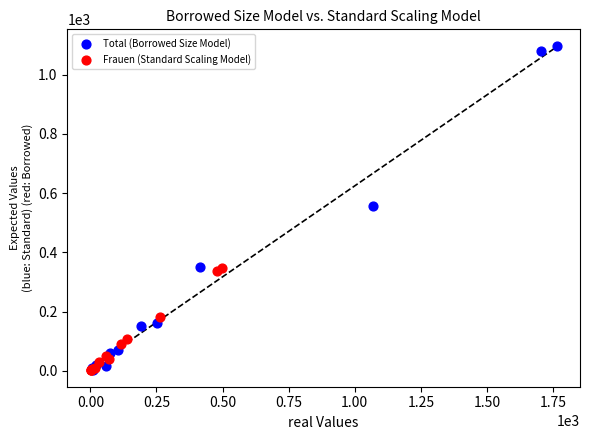

Which series has the largest Y range (max minus min)?

Total (Borrowed Size Model)